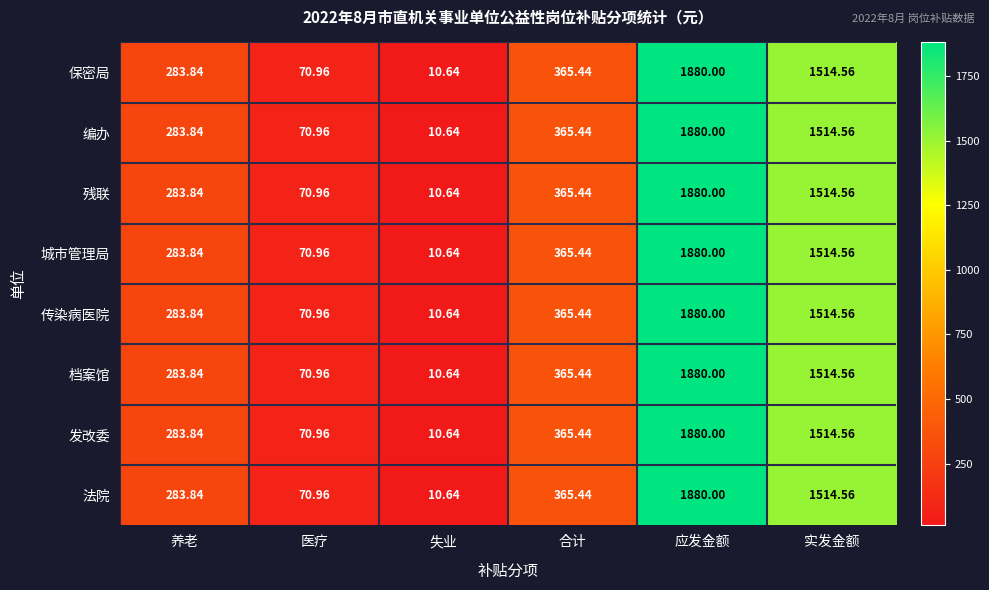

At which category is the sum across all series the highest?

应发金额